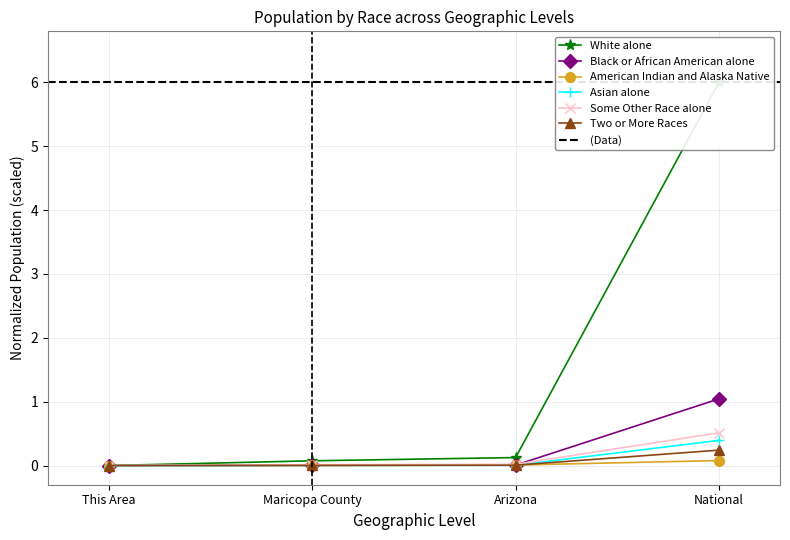

What is the highest value of the Two or More Races series?

0.2